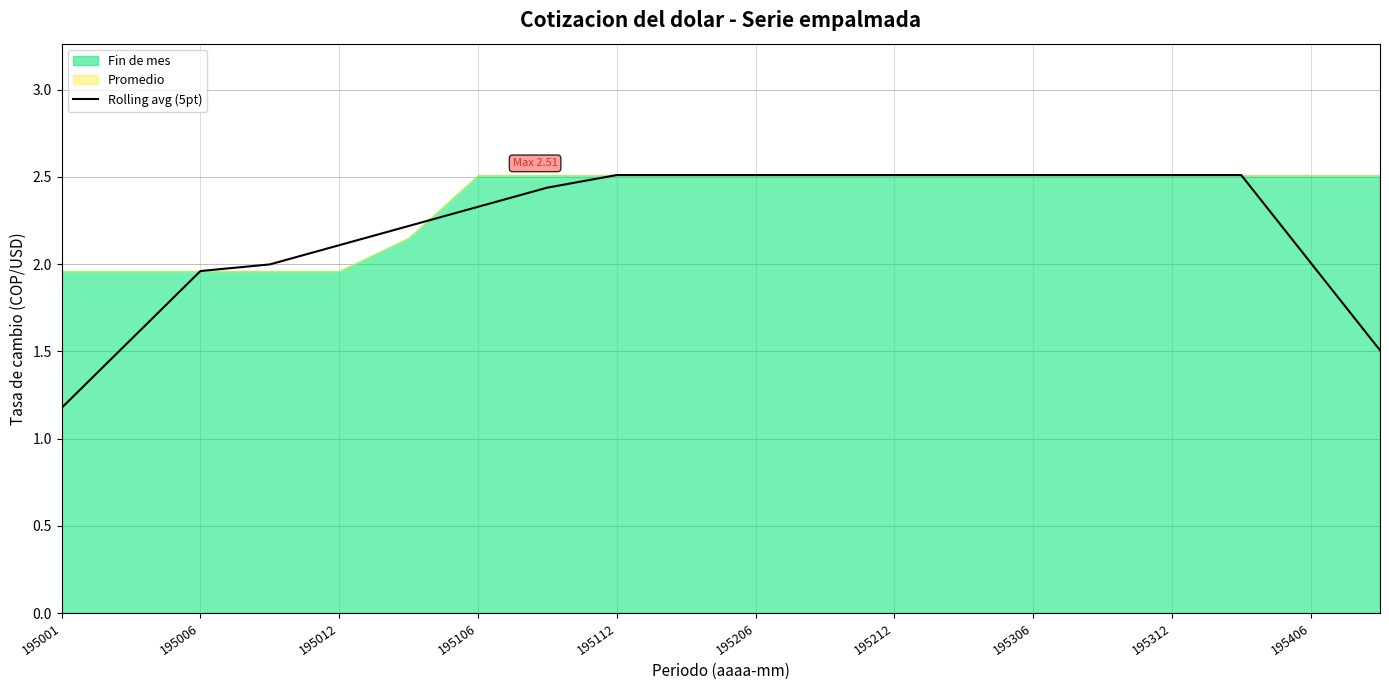

The value of Rolling avg (5pt) at 195112 is 0.7. True or false?

False